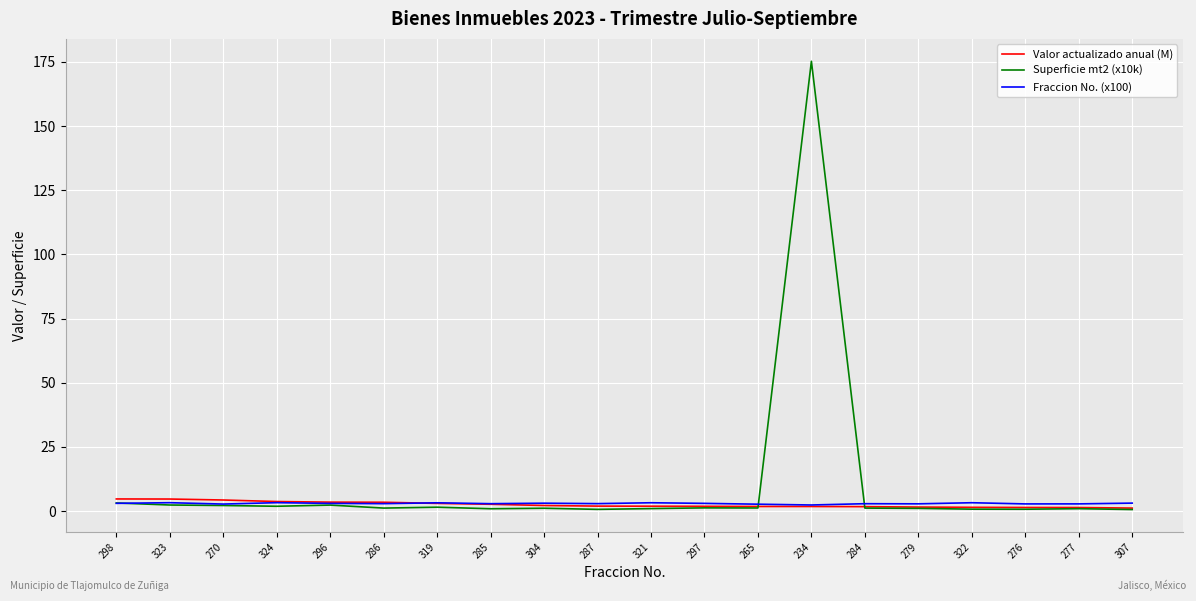

Is it true that Superficie mt2 (x10k) equals 1.1 at 304?

True